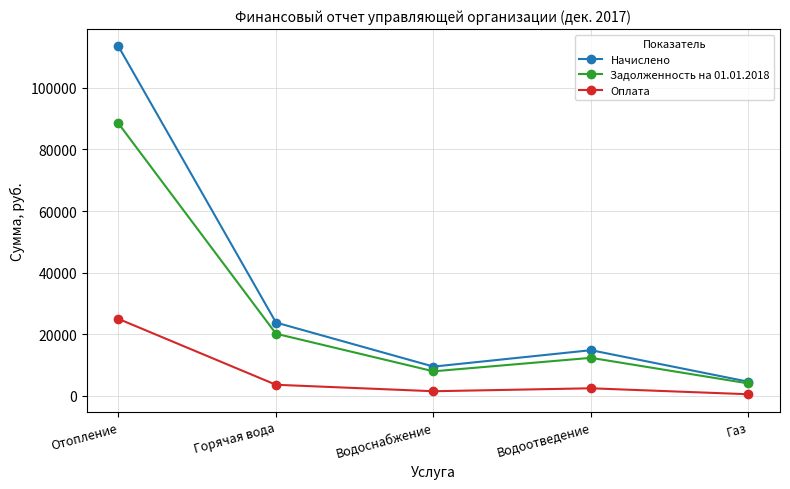

What position from the left is Отопление?

1